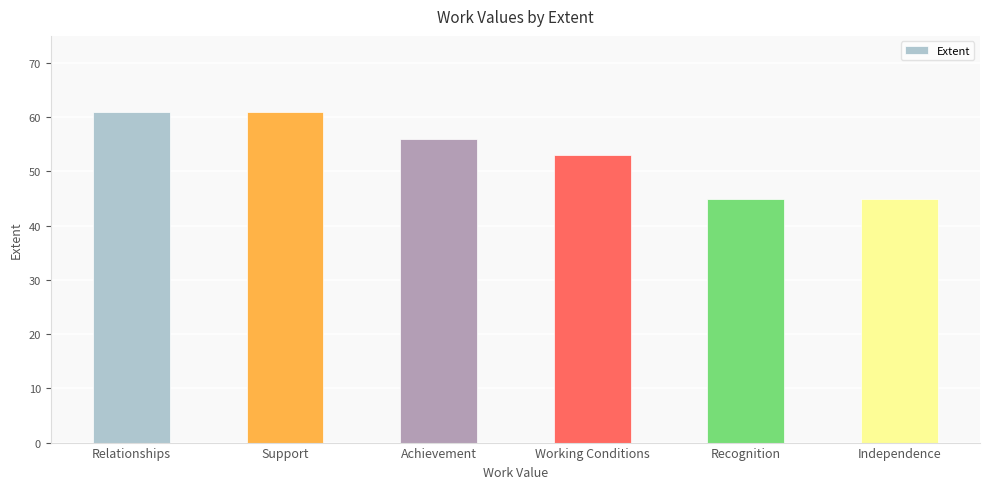

What is the minimum value shown in the chart?

45